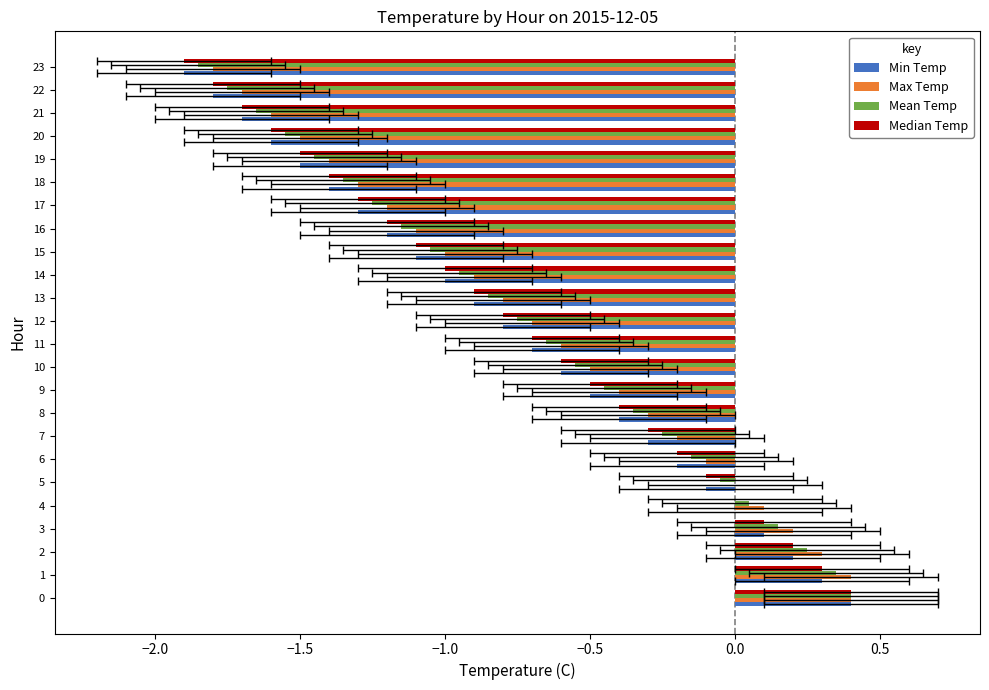

Reading right to left, list all the values displayed in this chart.

Min Temp: -1.9	-1.8	-1.7	-1.6	-1.5	-1.4	-1.3	-1.2	-1.1	-1.0	-0.9	-0.8	-0.7	-0.6	-0.5	-0.4	-0.3	-0.2	-0.1	0.0	0.1	0.2	0.3	0.4
Max Temp: -1.8	-1.7	-1.6	-1.5	-1.4	-1.3	-1.2	-1.1	-1.0	-0.9	-0.8	-0.7	-0.6	-0.5	-0.4	-0.3	-0.2	-0.1	0.0	0.1	0.2	0.3	0.4	0.4
Mean Temp: -1.8	-1.8	-1.7	-1.5	-1.5	-1.3	-1.2	-1.2	-1.0	-1.0	-0.8	-0.8	-0.7	-0.5	-0.5	-0.3	-0.2	-0.2	-0.0	0.0	0.2	0.2	0.3	0.4
Median Temp: -1.9	-1.8	-1.7	-1.6	-1.5	-1.4	-1.3	-1.2	-1.1	-1.0	-0.9	-0.8	-0.7	-0.6	-0.5	-0.4	-0.3	-0.2	-0.1	0.0	0.1	0.2	0.3	0.4